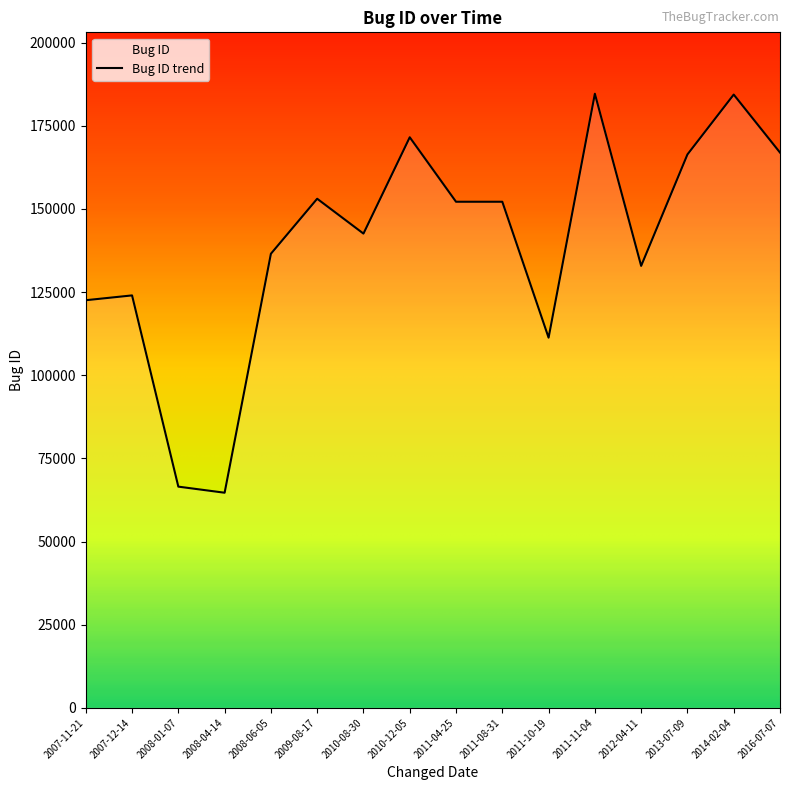

At which category does the data reach its first local valley?

2008-04-14